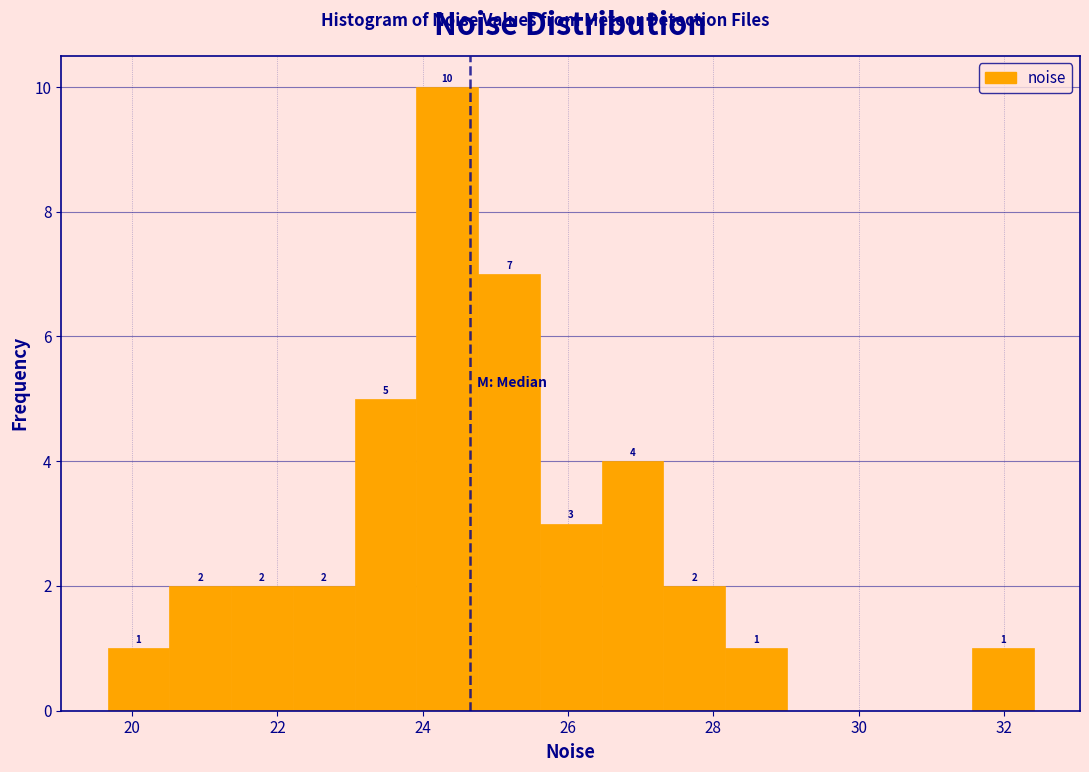

Over which range of the x-axis is the bar tallest?

24.0 to 24.8